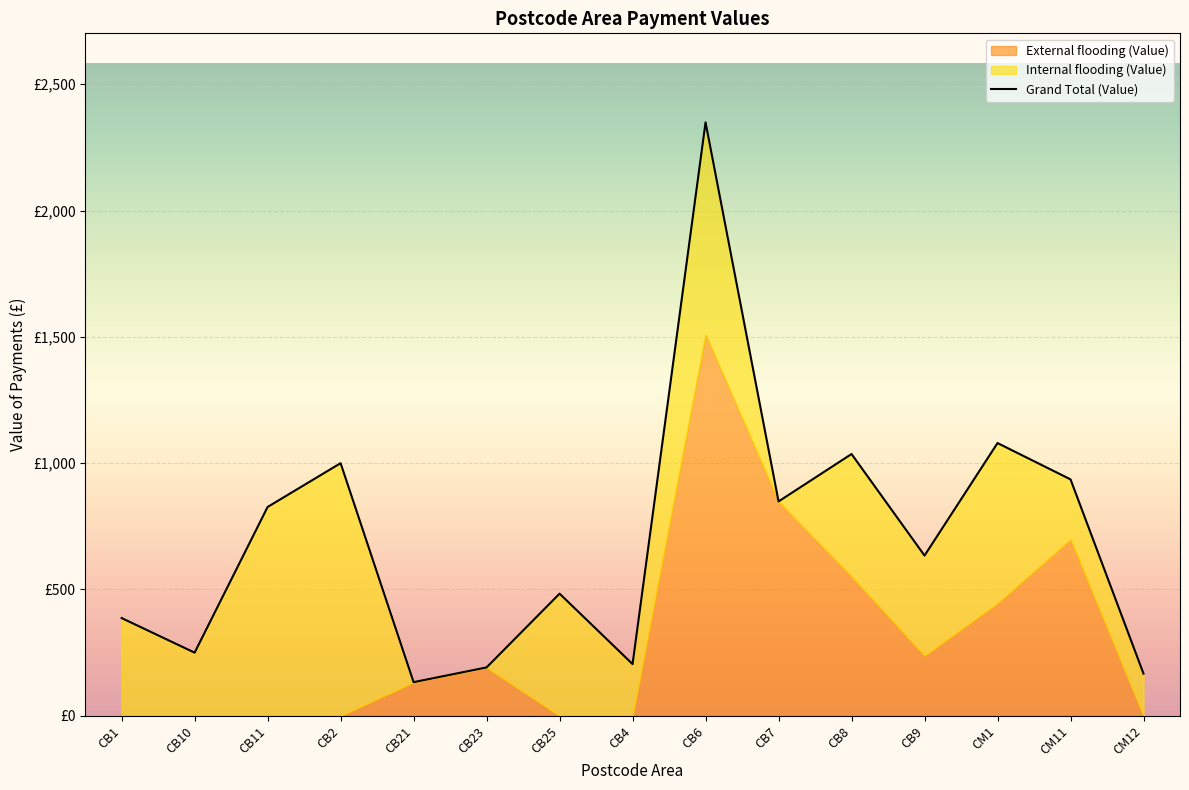

Which series changed the most between CB9 and CM1?

Grand Total (Value)